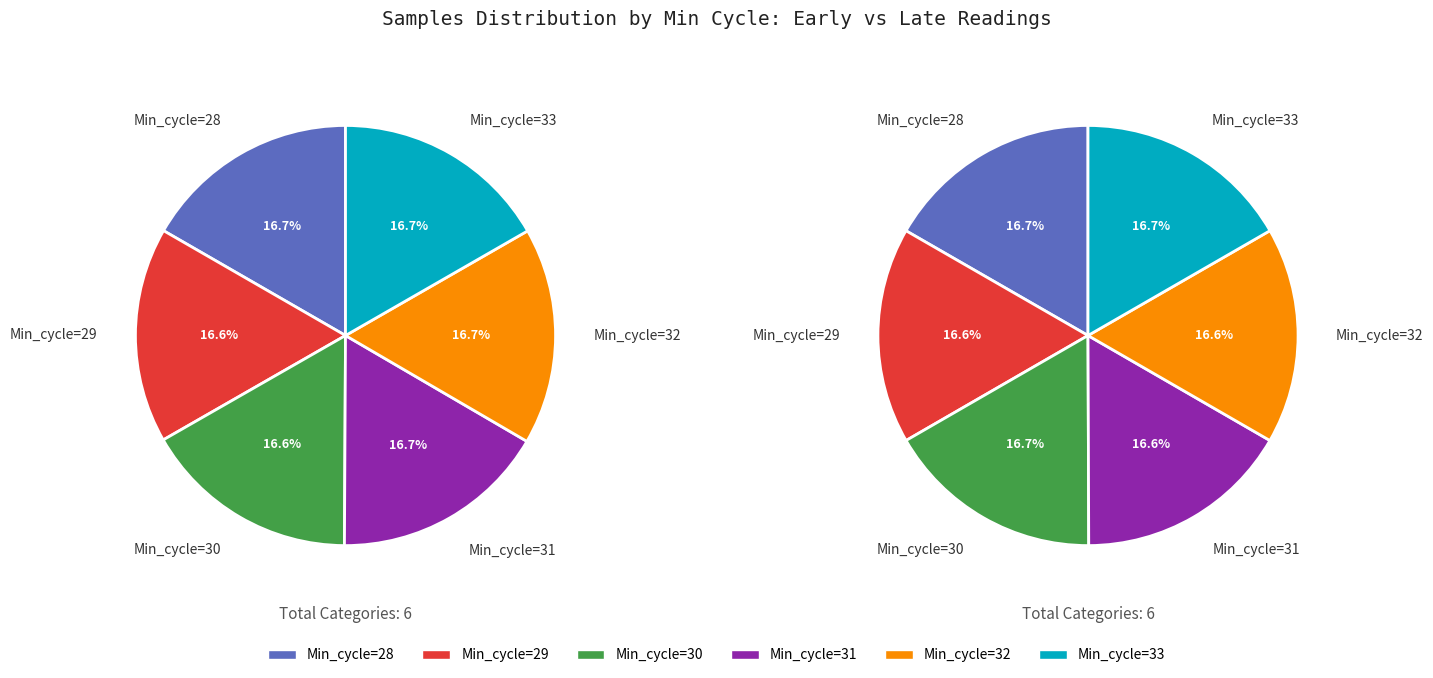

Combined, do Min_cycle=33 and Min_cycle=29 account for over 50%?

No